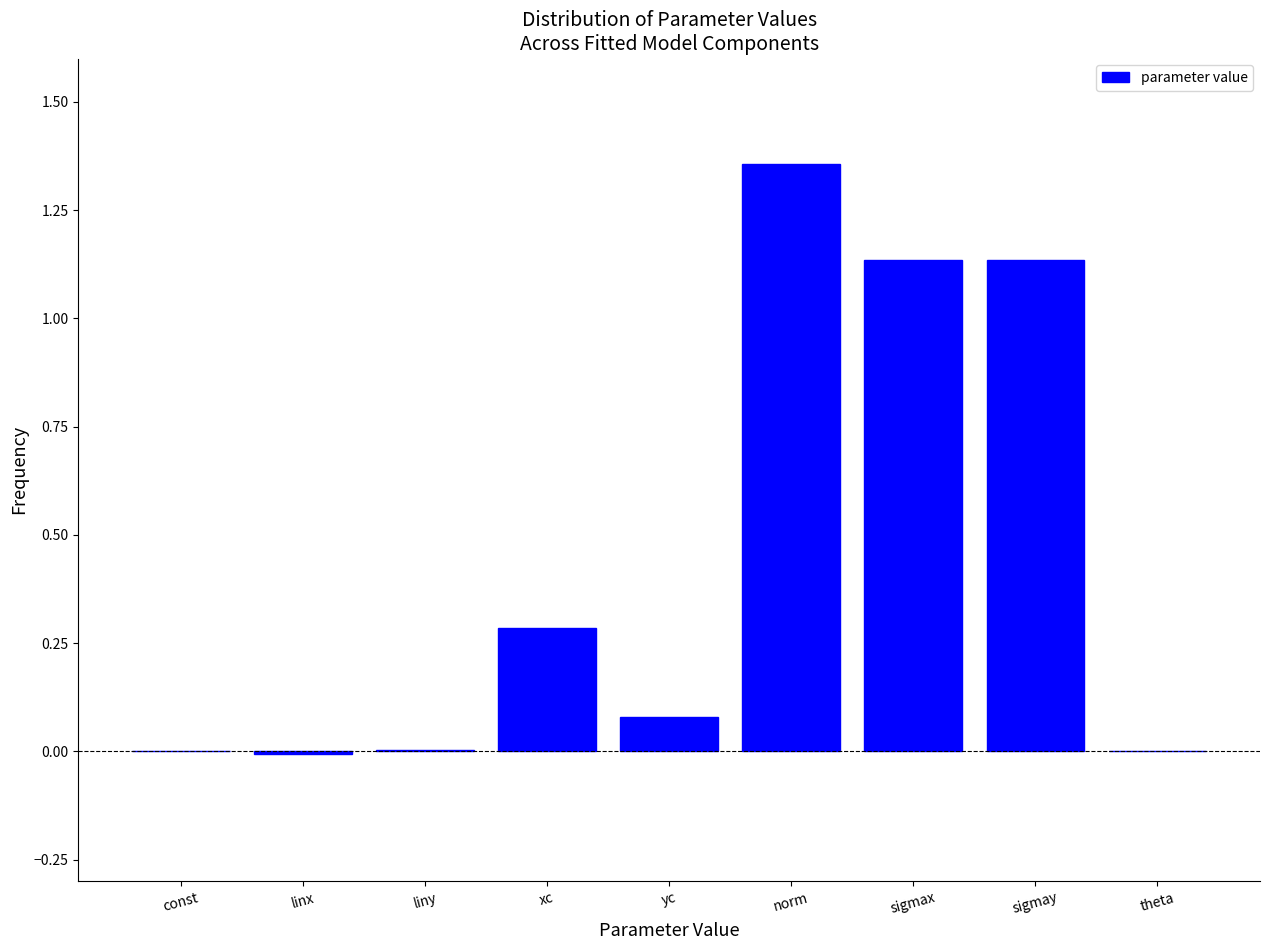

True or false: the data shows -0.5 at theta.

False